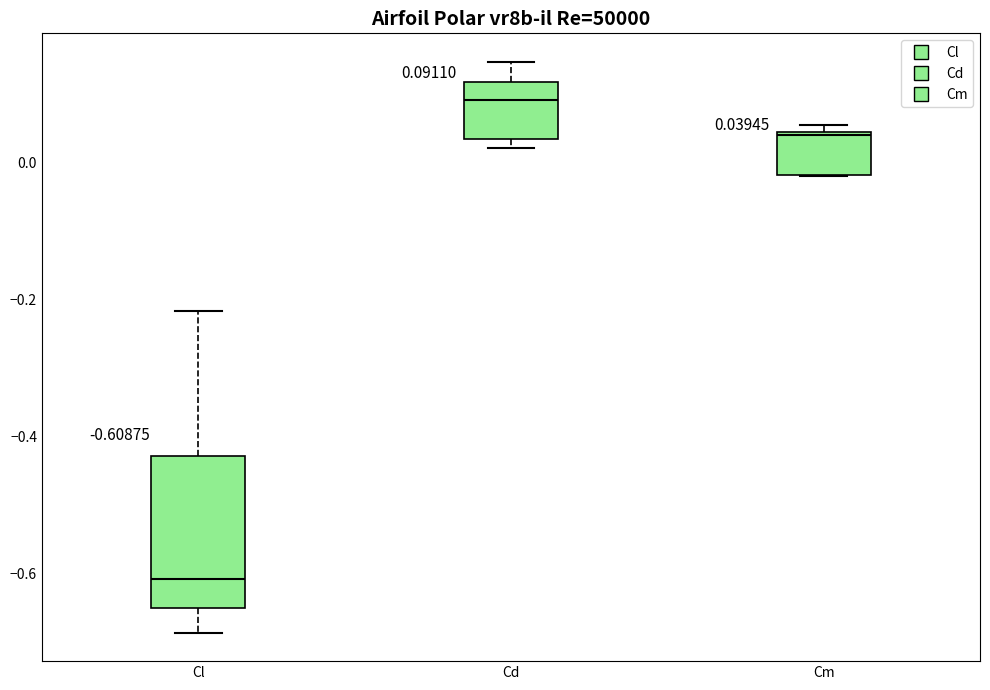

Which box is the tallest, from its lower edge to its upper edge?

Cl